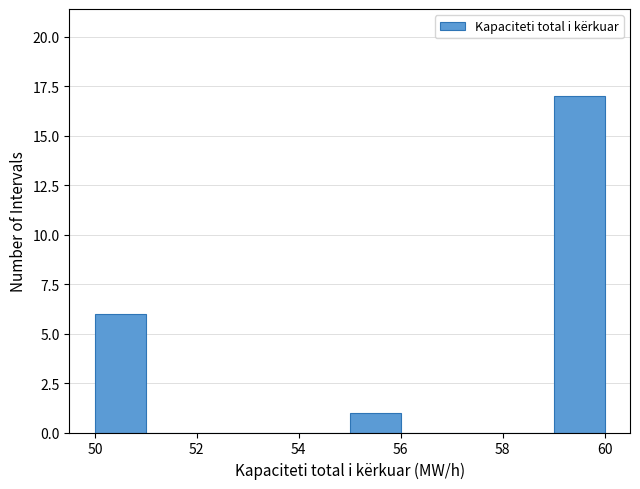

Reading left to right, transcribe this chart: for each bar, give the range it covers on the x-axis and its height. The values are not printed on the chart, so give them approximately, as read against the axis.

50 to 51: 6
51 to 52: 0
52 to 53: 0
53 to 54: 0
54 to 55: 0
55 to 56: 1
56 to 57: 0
57 to 58: 0
58 to 59: 0
59 to 60: 17